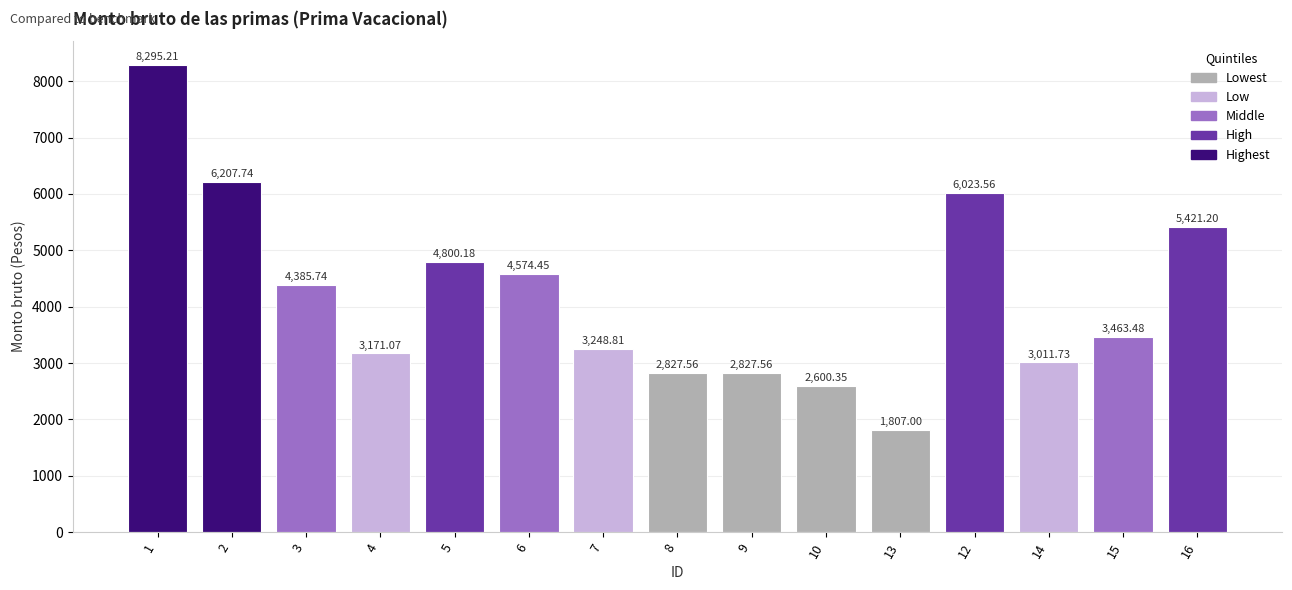

What is the label of the 15th bar from the right?

1